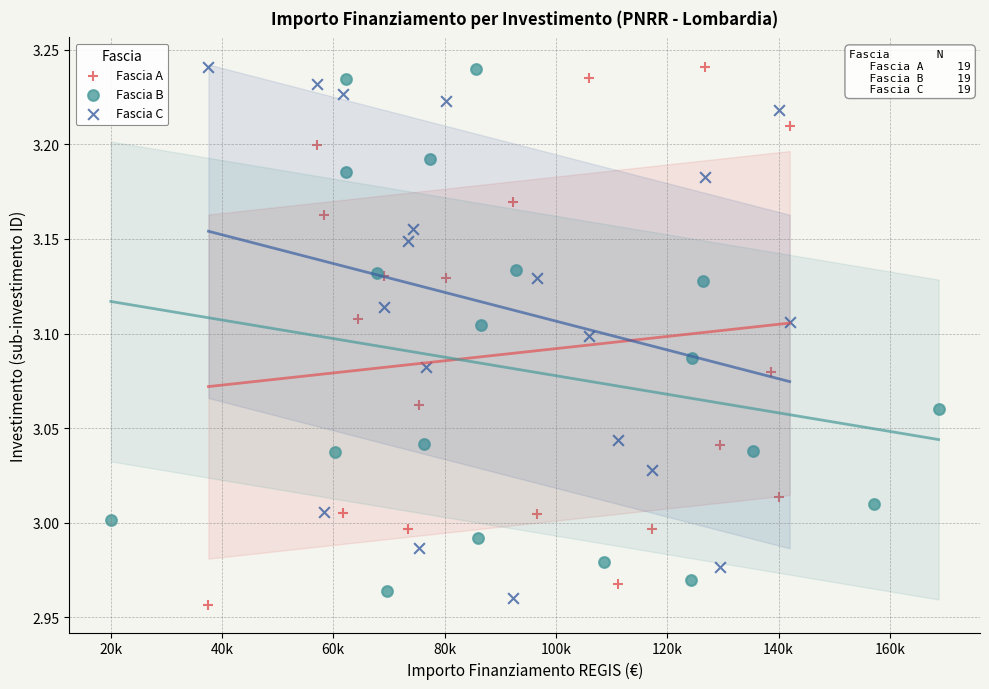

What are all the series names shown in the legend?

Fascia A, Fascia B, Fascia C